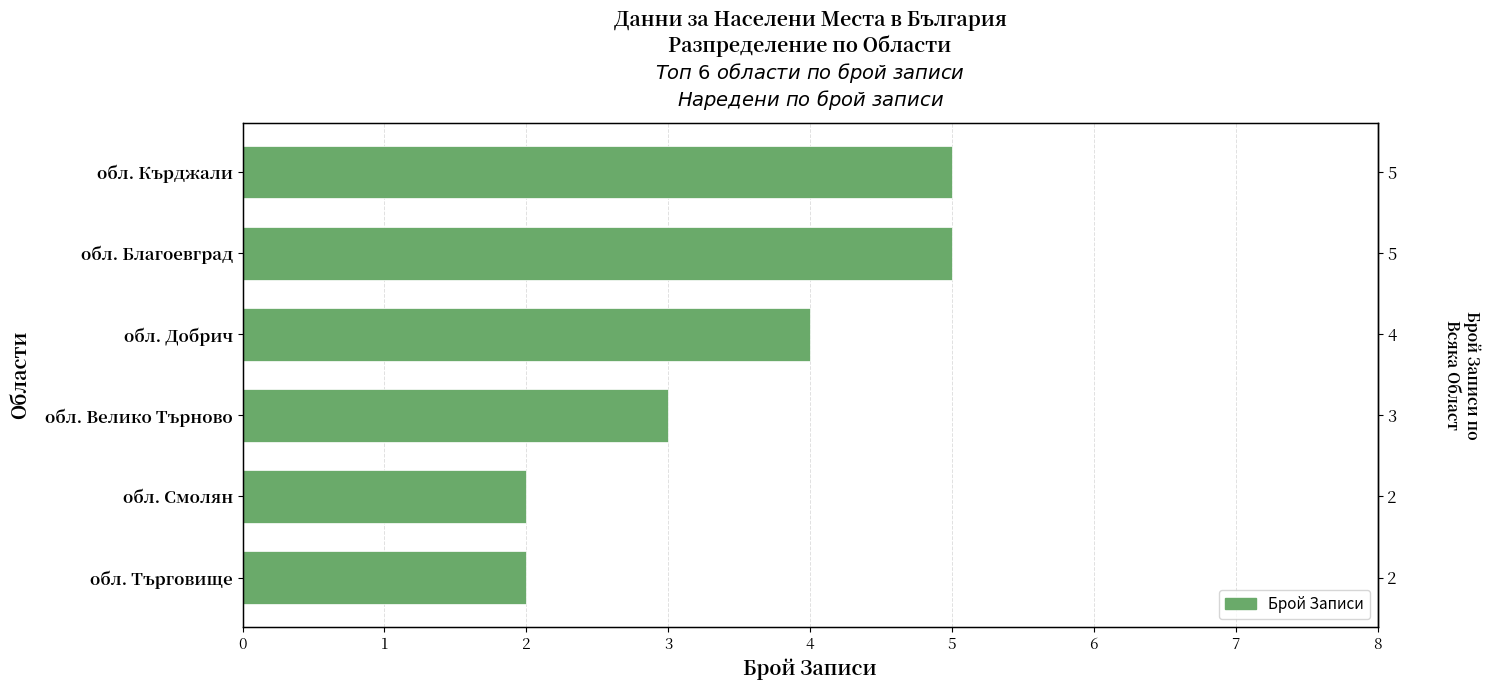

Which has a higher value, обл. Велико Търново or обл. Търговище?

обл. Велико Търново